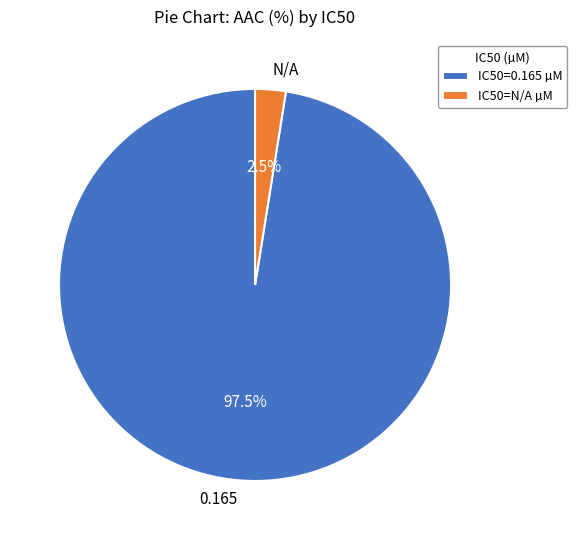

Which slice is the largest?

0.165